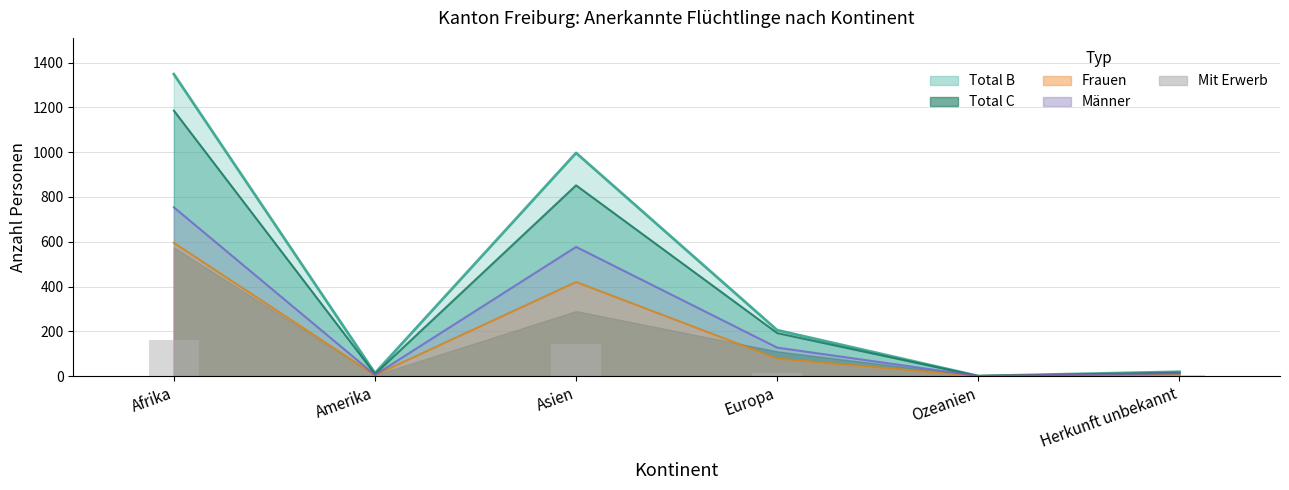

What is the difference between the maximum and minimum values?

163